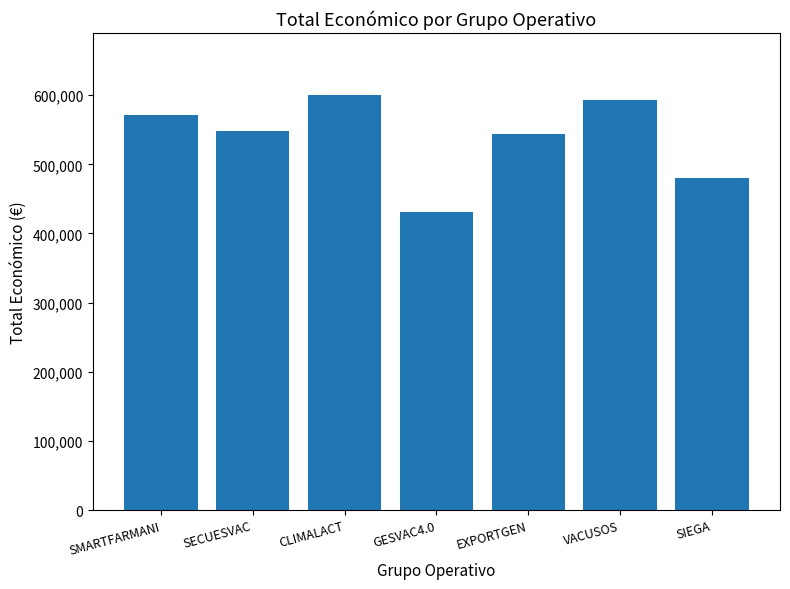

What position from the left is SIEGA?

7